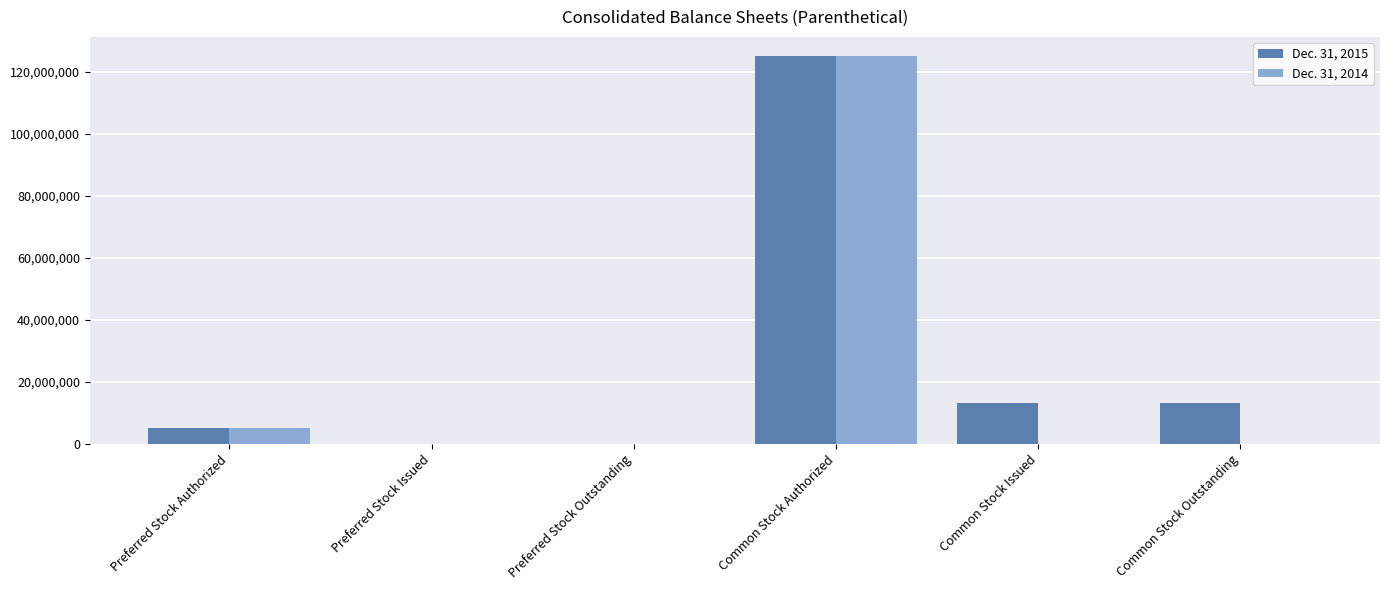

At which category is the sum across all series the highest?

Common Stock Authorized